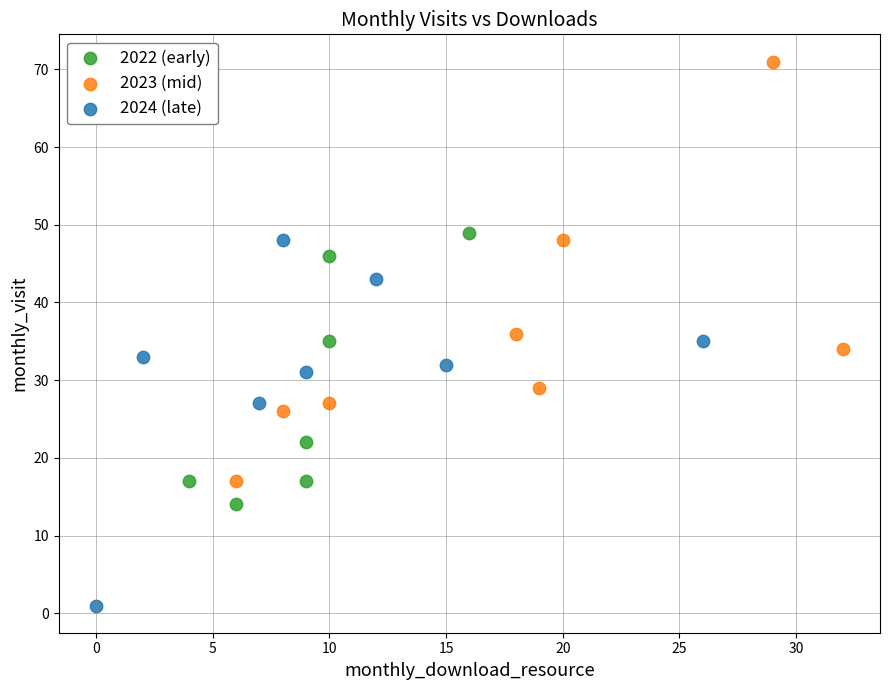

Which series has the largest Y range (max minus min)?

2023 (mid)